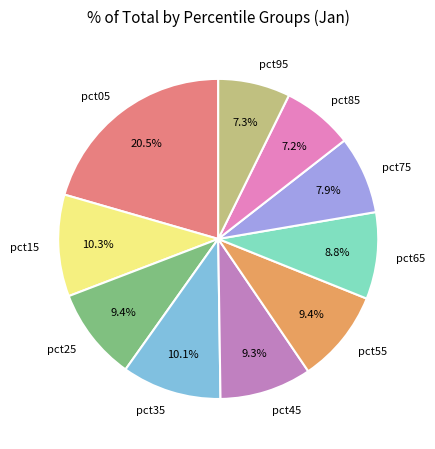

Is pct95 the majority of the pie?

No